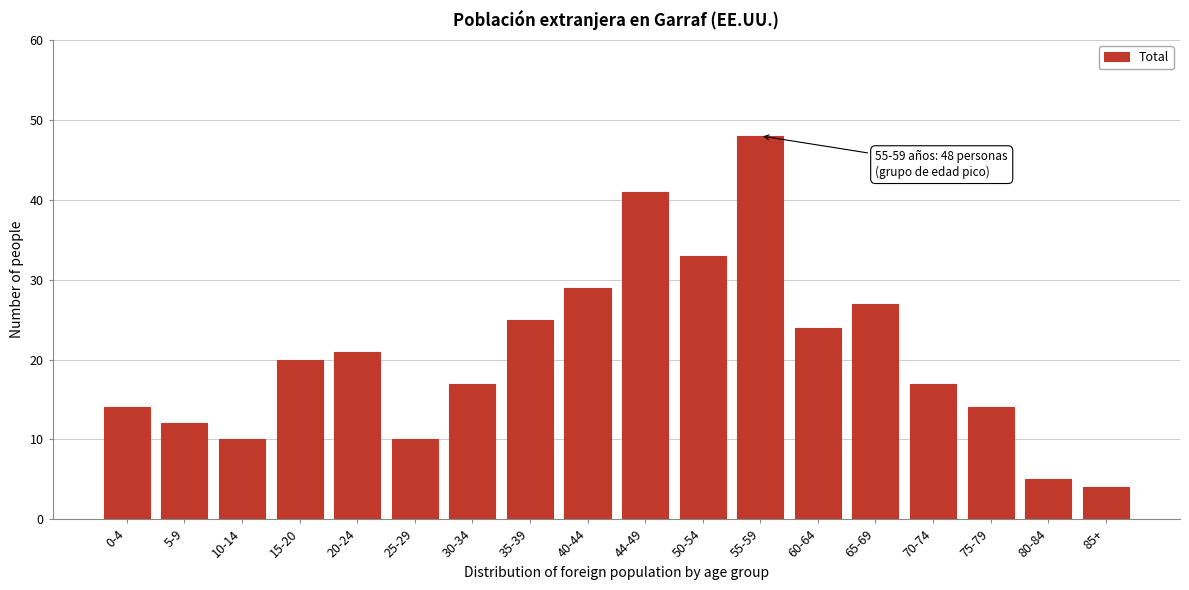

Reading left to right, list all the values displayed in this chart.

14	12	10	20	21	10	17	25	29	41	33	48	24	27	17	14	5	4